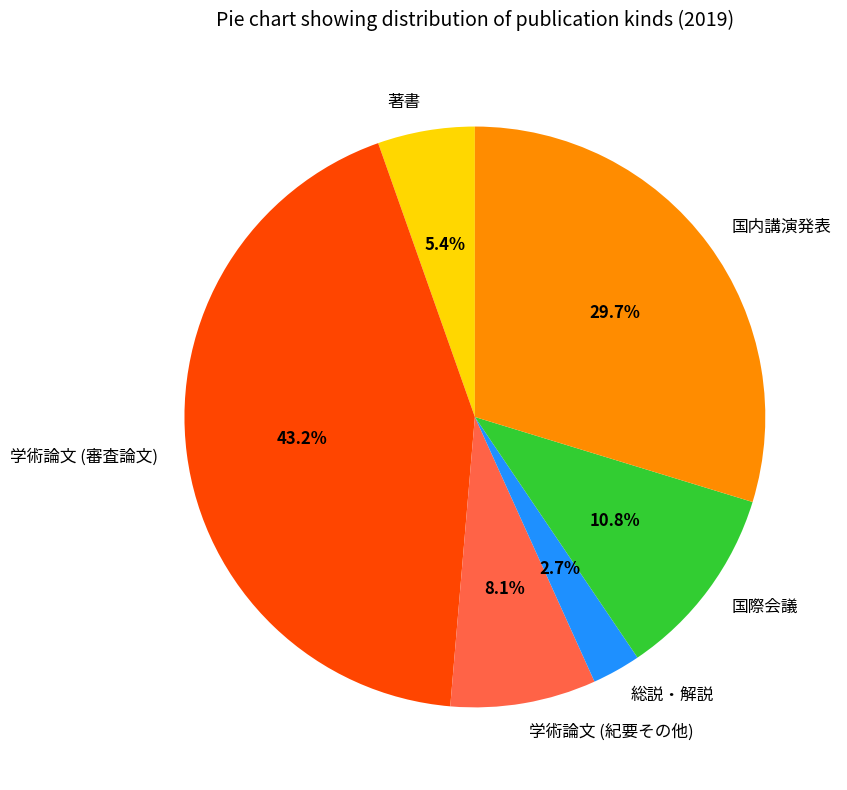

The 国内講演発表 slice represents 30% of the pie. True or false?

True